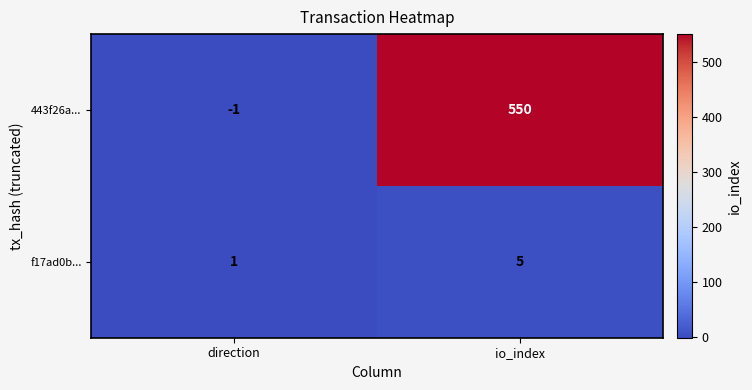

What is the minimum value shown in the chart?

-1